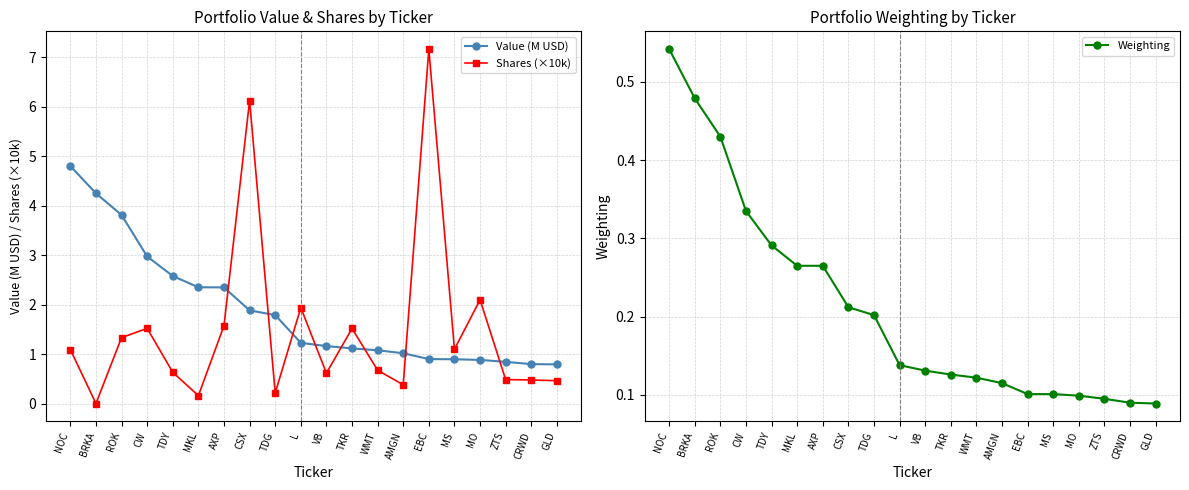

The value of Shares (×10k) at L is 1.9. True or false?

True